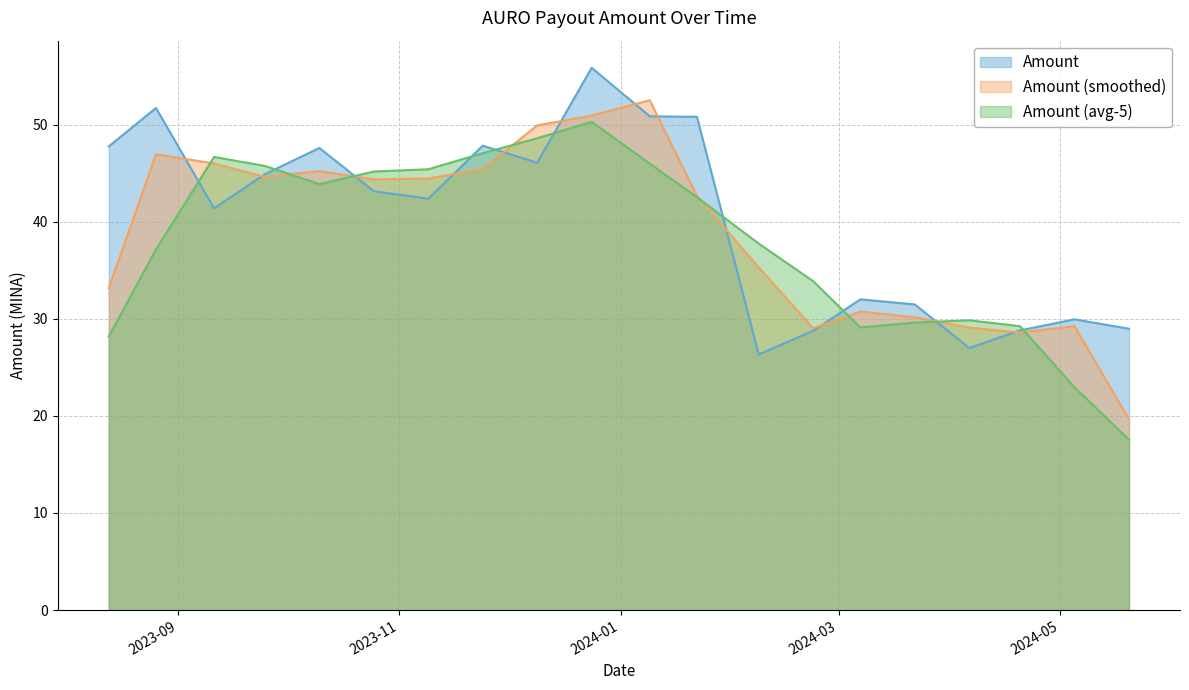

Does the chart display data point markers on the line(s)?

No